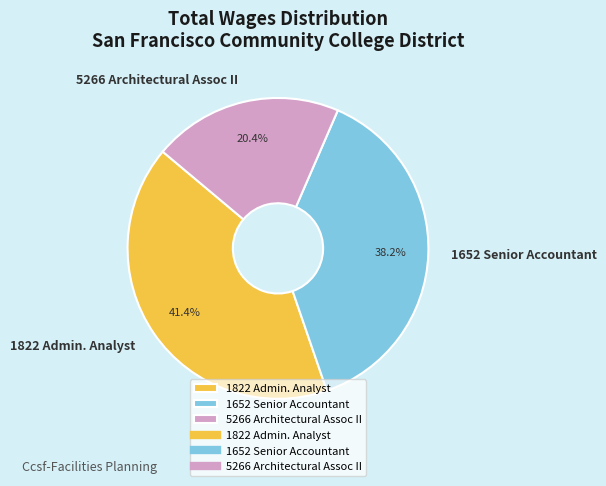

What is the smallest slice in the pie chart?

5266 Architectural Assoc II